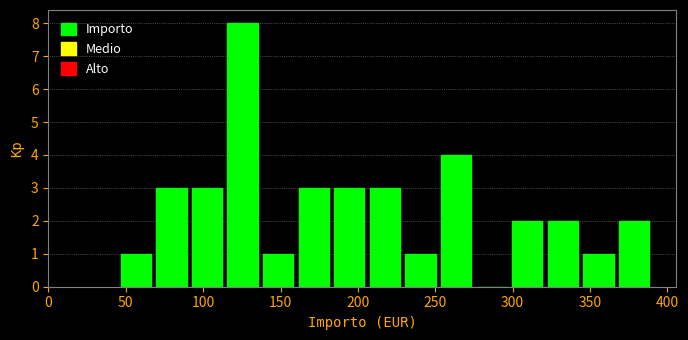

Reading left to right, list every bar in this chart as the range it spans on the x-axis followed by its height. Neither the bar edges nor the heights are printed on the chart, so give them approximately, as read against the axes.

45 to 68: 1
68 to 91: 3
91 to 114: 3
114 to 137: 8
137 to 160: 1
160 to 183: 3
183 to 206: 3
206 to 229: 3
229 to 252: 1
252 to 275: 4
275 to 298: 0
298 to 321: 2
321 to 344: 2
344 to 367: 1
367 to 390: 2